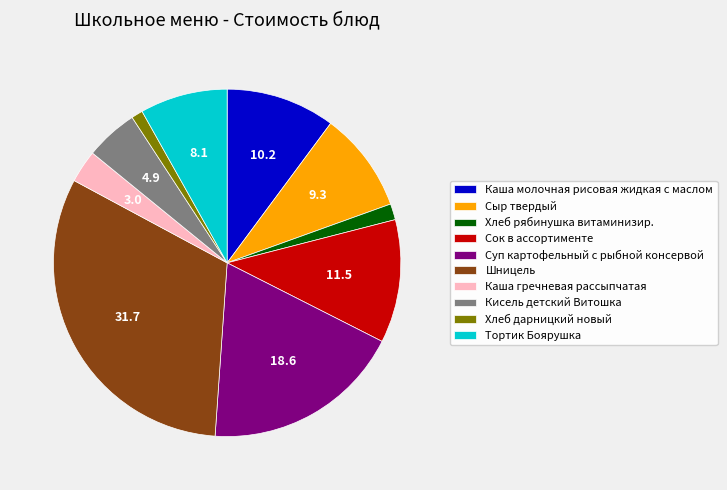

What is the ratio of the value at Сок в ассортименте to the value at Суп картофельный с рыбной консервой?

0.6